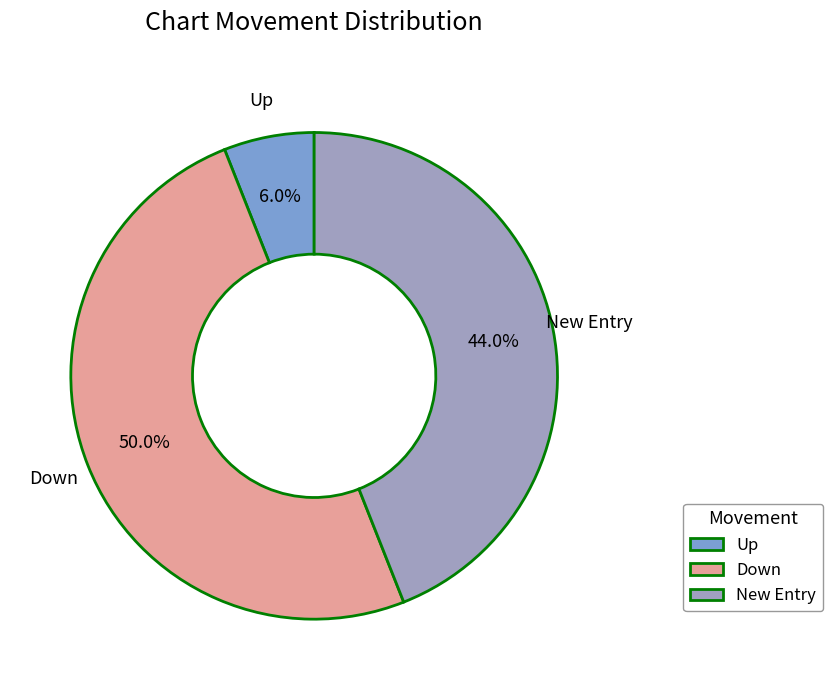

Which category has the biggest portion of the pie?

down